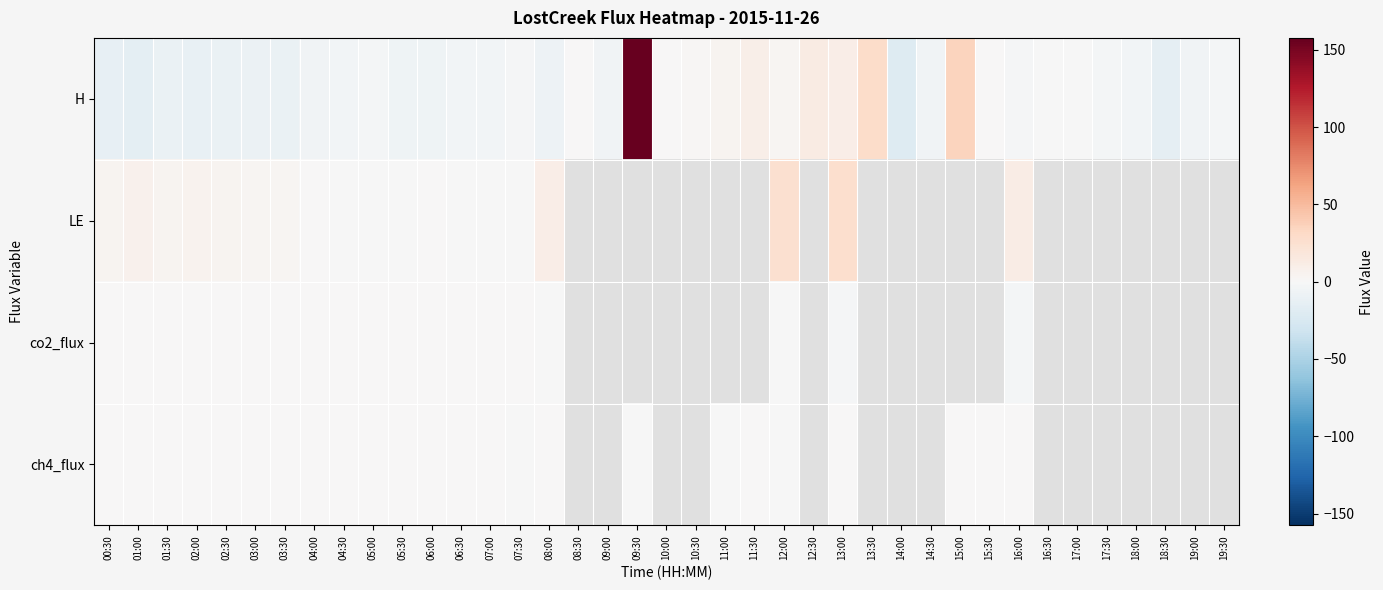

At which label is LE closest to 12?

16:00